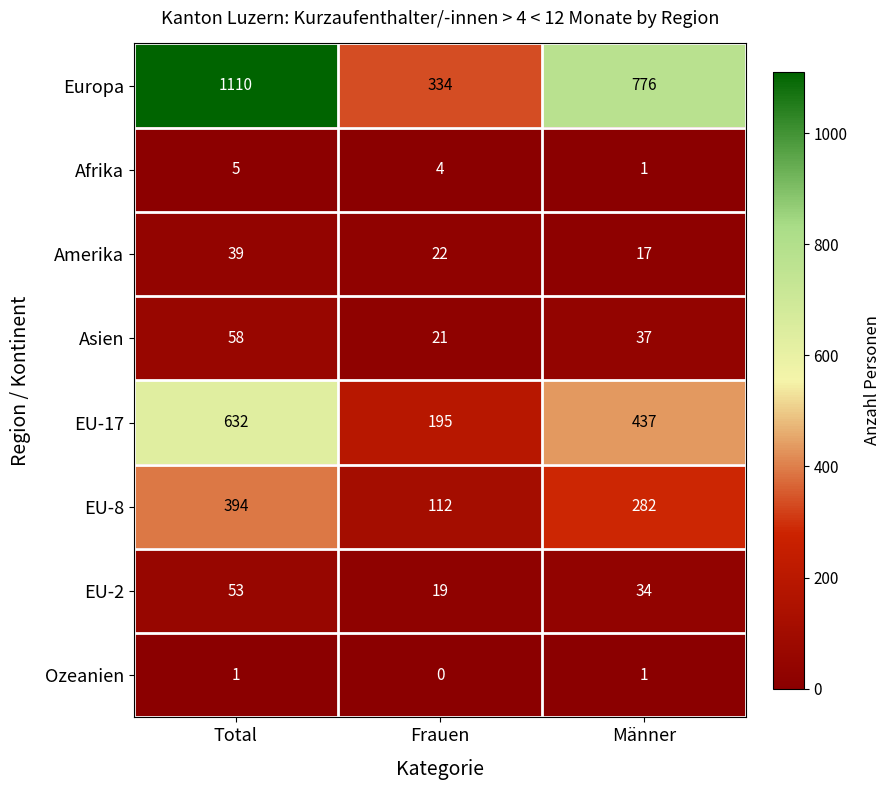

What is the difference between the maximum and minimum values in the EU-8 series?

282